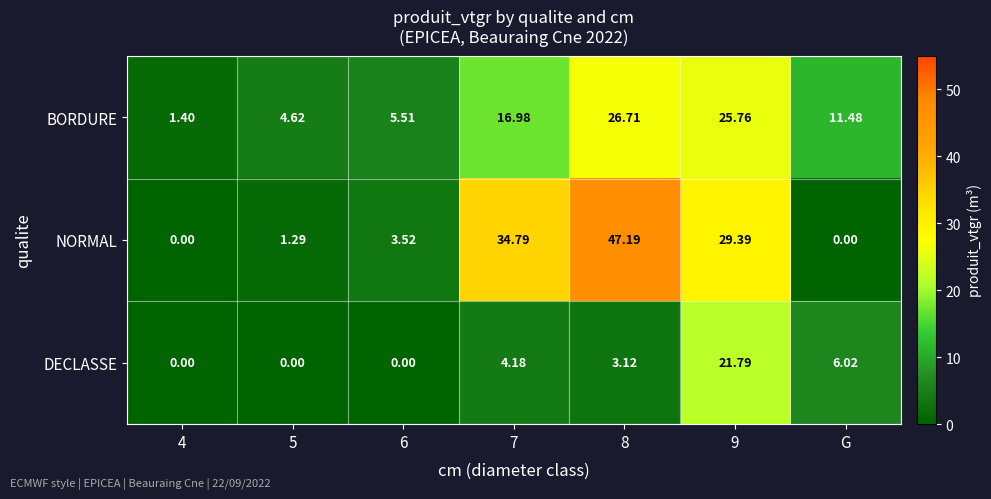

At which label is BORDURE closest to 14?

G